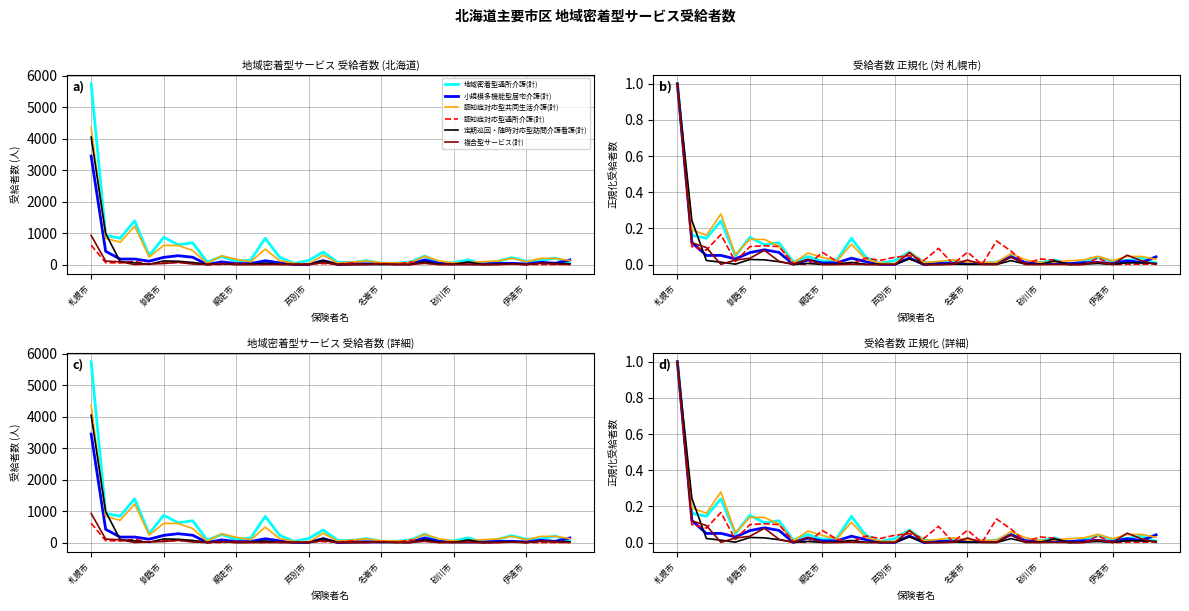

What is the total value across all series at 18?

0.1